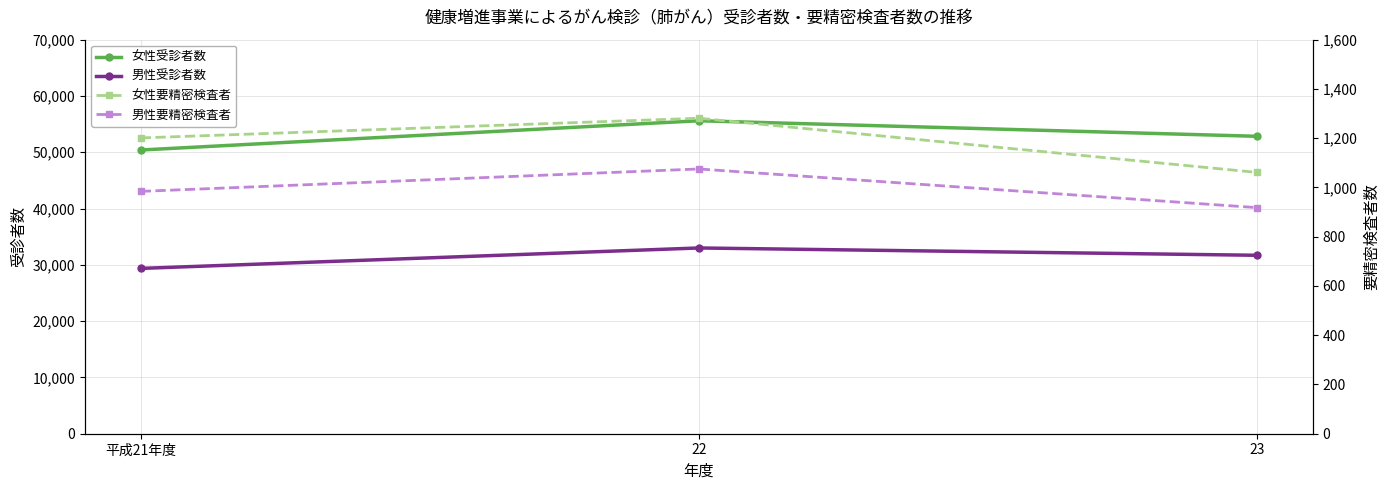

How many 女性要精密検査者 values are between 1061 and 1281?

3